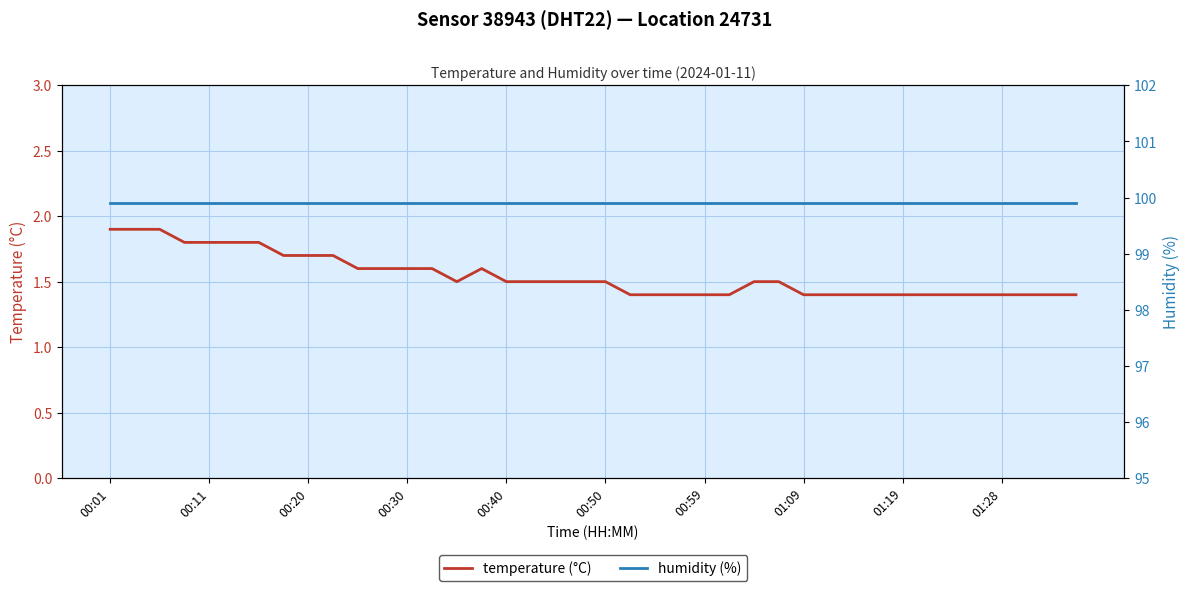

Which series has the widest spread of values?

temperature (°C)